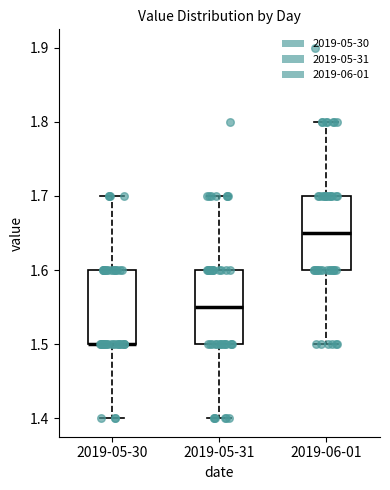

Where is the upper edge of the box for 2019-05-31 on the y-axis? The values are not printed on the chart, so give them approximately, as read against the axis.

1.60